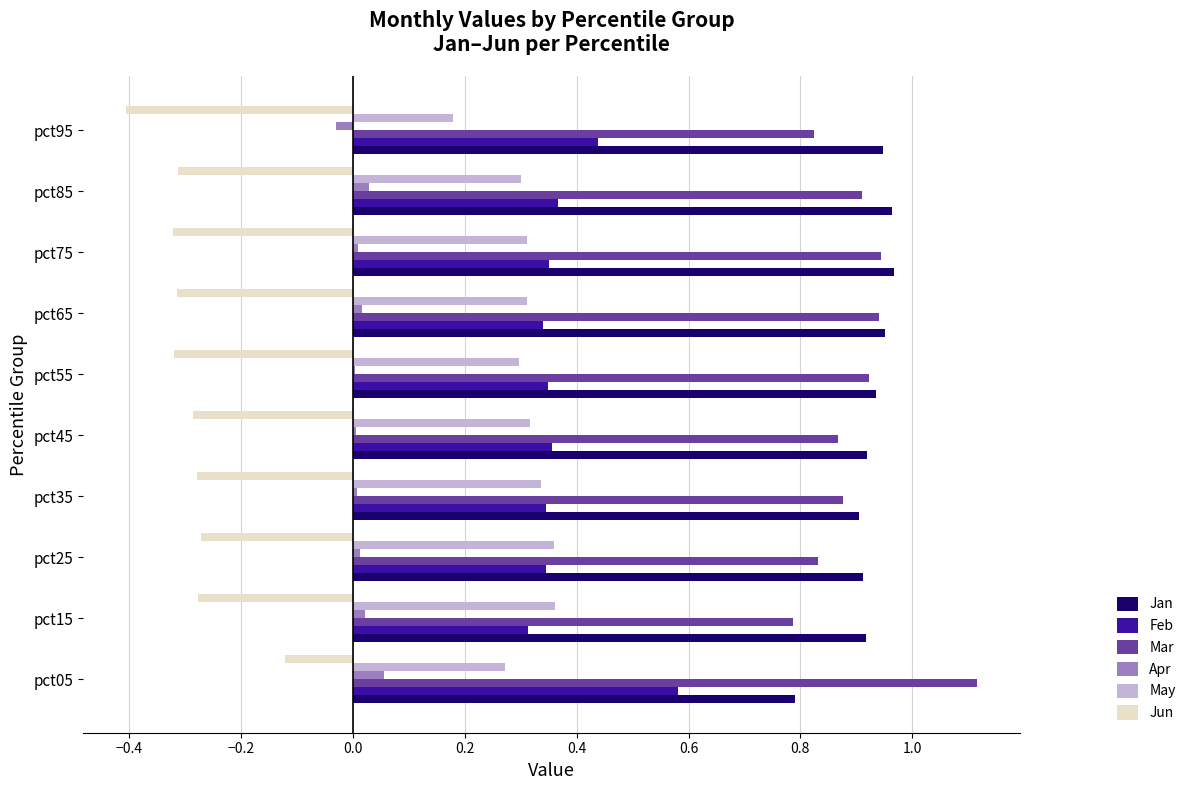

The value of Jan at pct15 is 1.5. True or false?

False